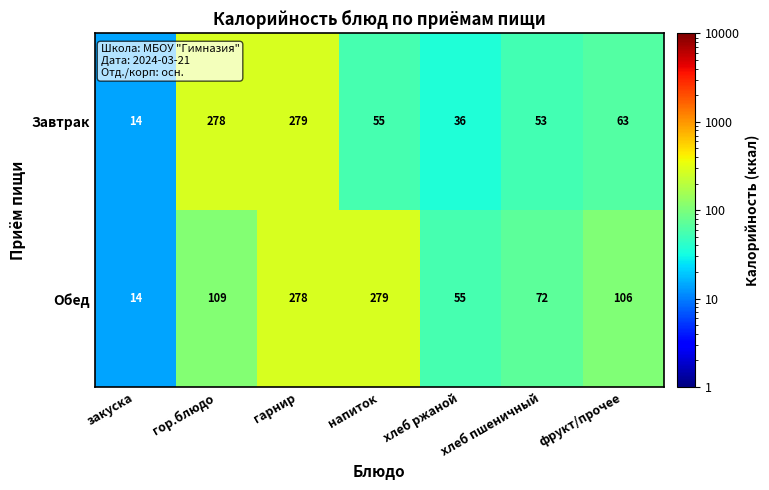

Which series changed the most between гарнир and хлеб пшеничный?

Завтрак